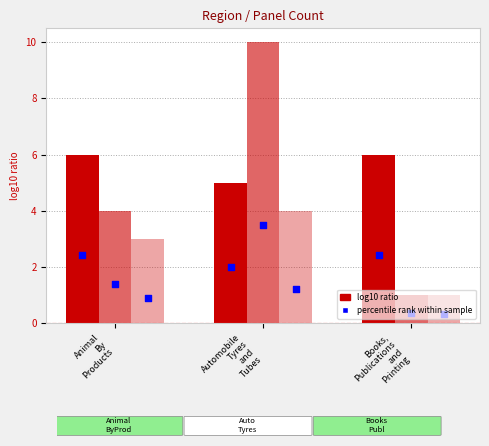

Which series reaches the minimum Y coordinate?

percentile rank (West)